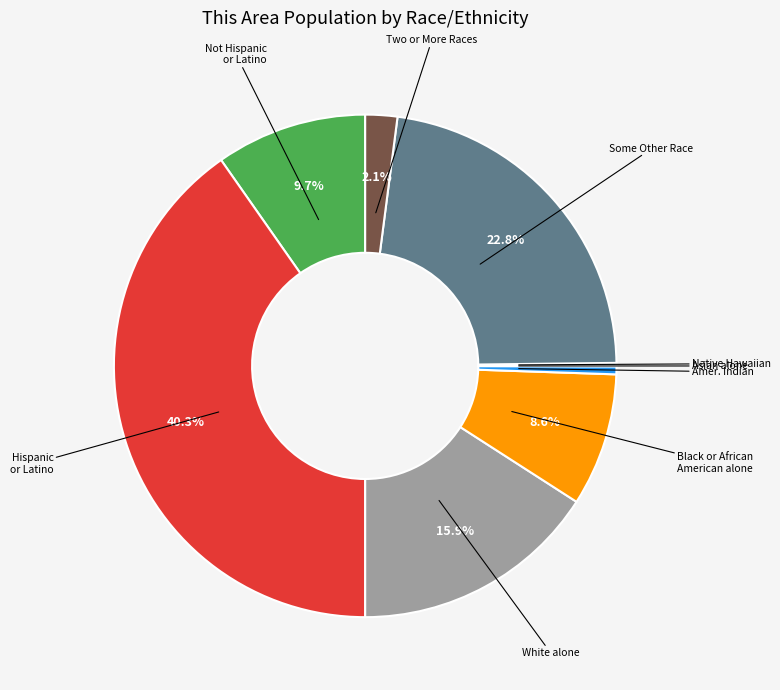

Is there a majority slice in this chart?

No